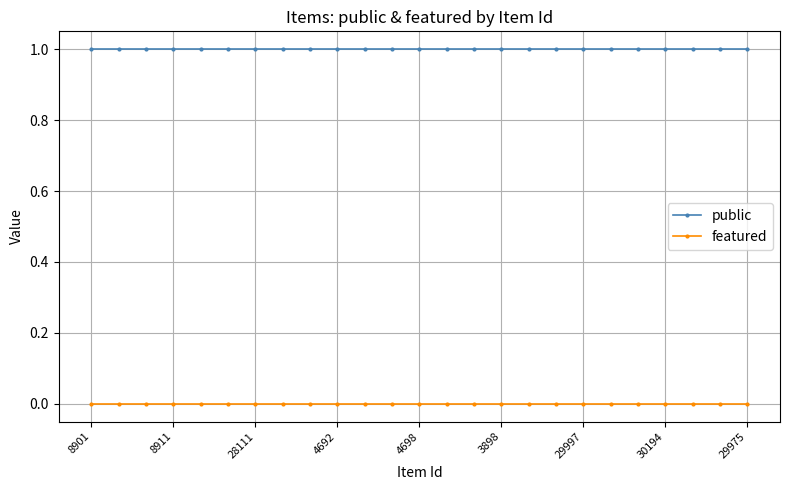

True or false: featured and public intersect in this chart.

False